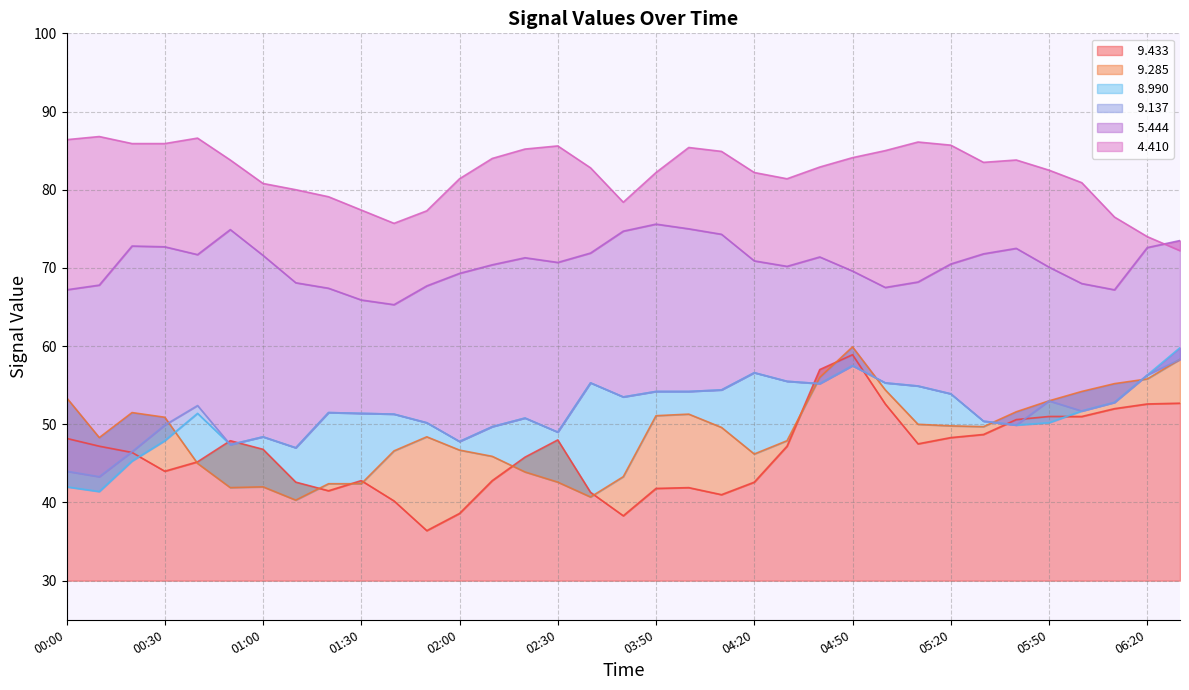

Reading left to right, transcribe all the data shown in this chart.

  8.990: 42.0	41.4	45.3	47.9	51.4	47.4	48.4	47.0	51.5	51.4	51.3	50.2	47.8	49.7	50.8	49.0	55.3	53.5	54.2	54.2	54.4	56.6	55.5	55.2	57.5	55.3	54.9	53.9	50.4	49.9	50.2	51.7	52.8	56.3	59.8
  9.137: 44.0	43.3	46.5	49.9	52.4	47.4	48.4	47.0	51.5	51.4	51.3	50.2	47.8	49.7	50.8	49.0	55.3	53.5	54.2	54.2	54.4	56.6	55.5	55.2	57.5	55.3	54.9	53.9	50.4	49.9	53.0	51.7	52.8	56.3	58.3
  9.285: 53.4	48.3	51.5	50.9	45.0	41.9	42.0	40.3	42.4	42.4	46.6	48.4	46.7	45.9	43.9	42.6	40.7	43.3	51.1	51.3	49.6	46.2	47.9	56.0	59.9	54.4	50.0	49.8	49.7	51.6	53.0	54.2	55.2	55.8	58.3
  9.433: 48.2	47.2	46.4	44.0	45.2	47.9	46.8	42.6	41.5	42.8	40.2	36.4	38.6	42.8	45.8	48.0	41.3	38.3	41.8	41.9	41.0	42.6	47.2	57.0	58.9	52.6	47.5	48.3	48.7	50.6	51.0	51.0	52.0	52.6	52.7
  4.410: 86.4	86.8	85.9	85.9	86.6	83.8	80.8	80.0	79.1	77.4	75.7	77.3	81.4	84.0	85.2	85.6	82.8	78.4	82.2	85.4	84.9	82.2	81.4	82.9	84.1	85.0	86.1	85.7	83.5	83.8	82.5	80.9	76.5	74.0	72.2
  5.444: 67.2	67.8	72.8	72.7	71.7	74.9	71.6	68.1	67.4	65.9	65.3	67.7	69.3	70.4	71.3	70.7	71.9	74.7	75.6	75.0	74.3	70.9	70.2	71.4	69.6	67.5	68.2	70.5	71.8	72.5	70.1	68.0	67.2	72.6	73.5